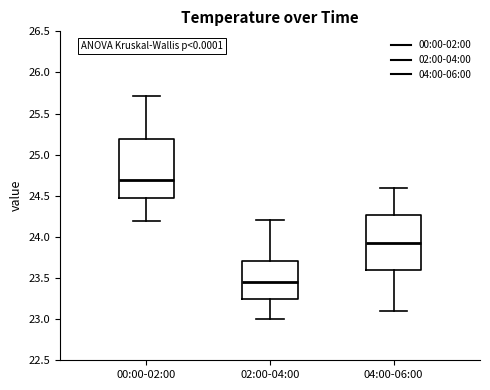

Where is the upper edge of the box for 00:00-02:00 on the y-axis? The values are not printed on the chart, so give them approximately, as read against the axis.

25.20